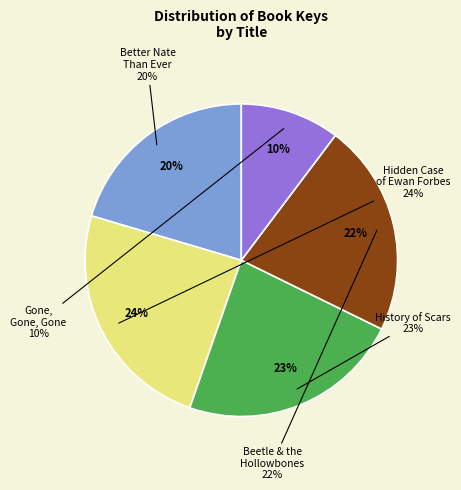

To the nearest percent, what is the combined percentage of History of Scars and Beetle & the Hollowbones?

45%